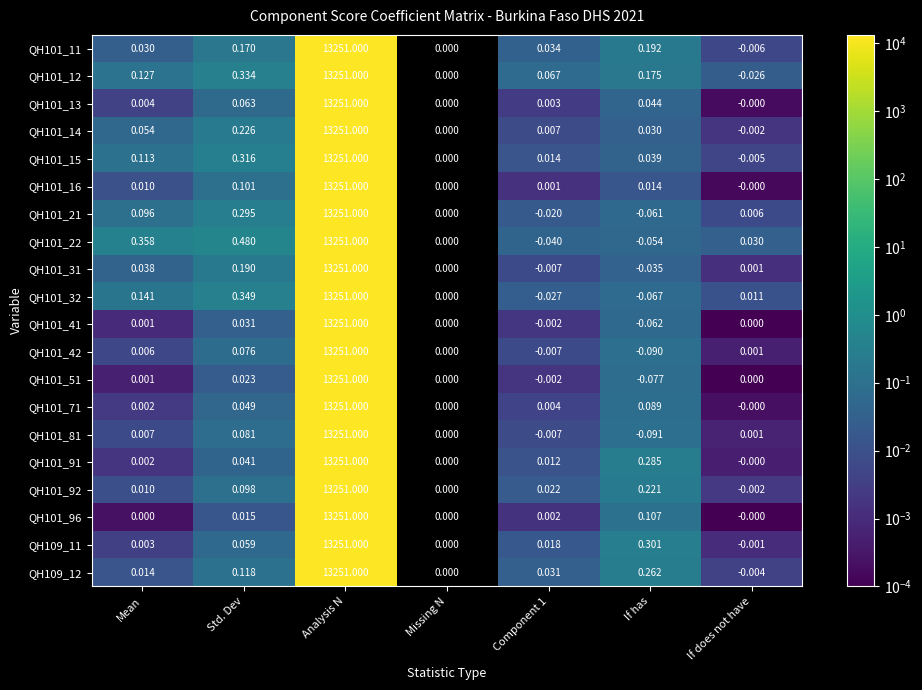

Which label corresponds to the largest value in the chart?

Analysis N